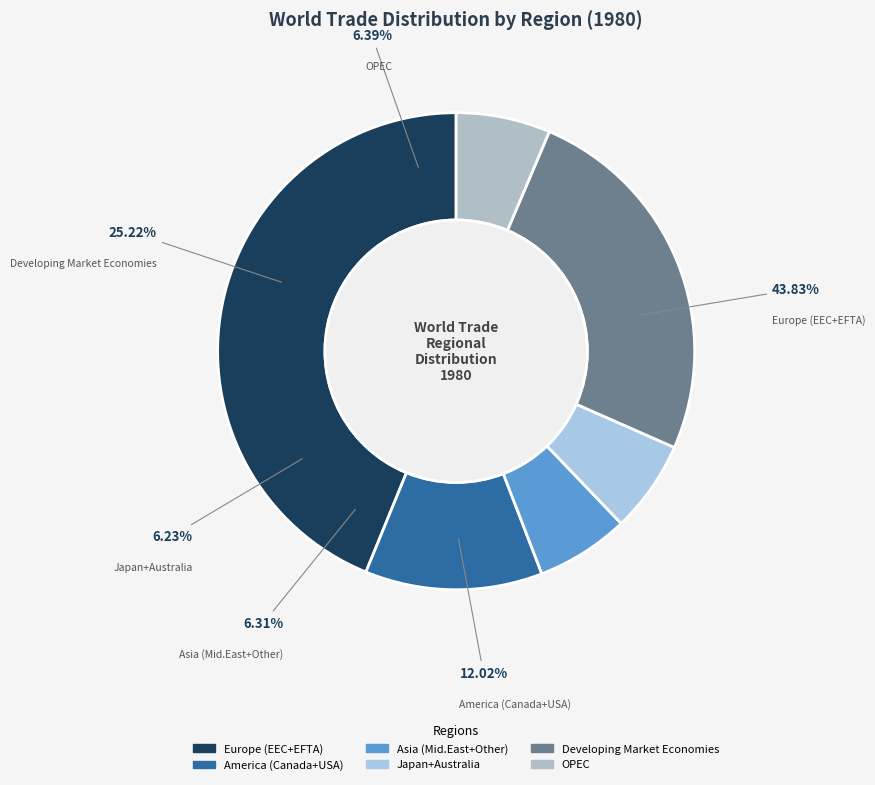

To the nearest percent, what is the combined percentage of Europe (EEC+EFTA) and Asia (Mid.East+Other)?

50%